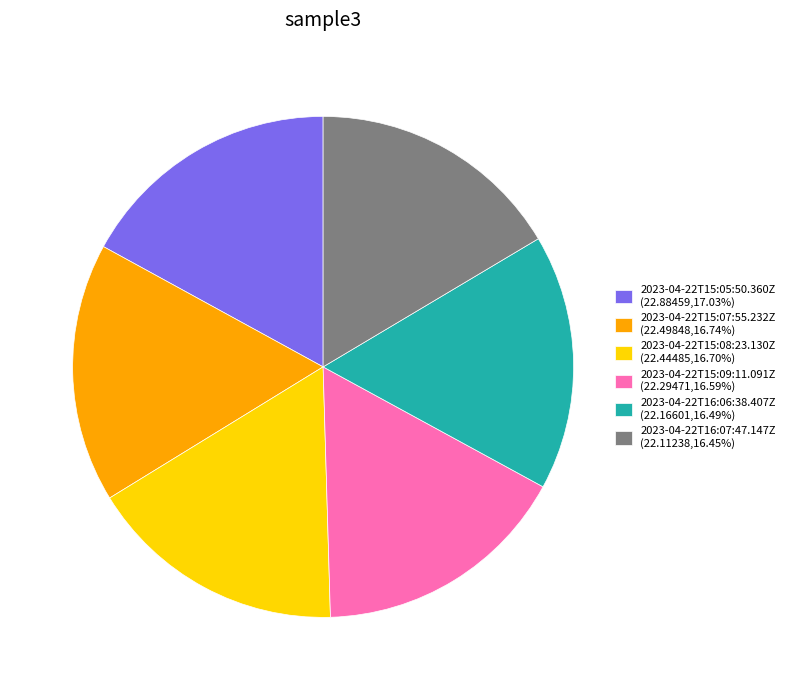

Approximately how many times larger is the value at 2023-04-22T15:05:50.360Z (22.88459,17.03%) compared to 2023-04-22T16:07:47.147Z (22.11238,16.45%)?

1.0